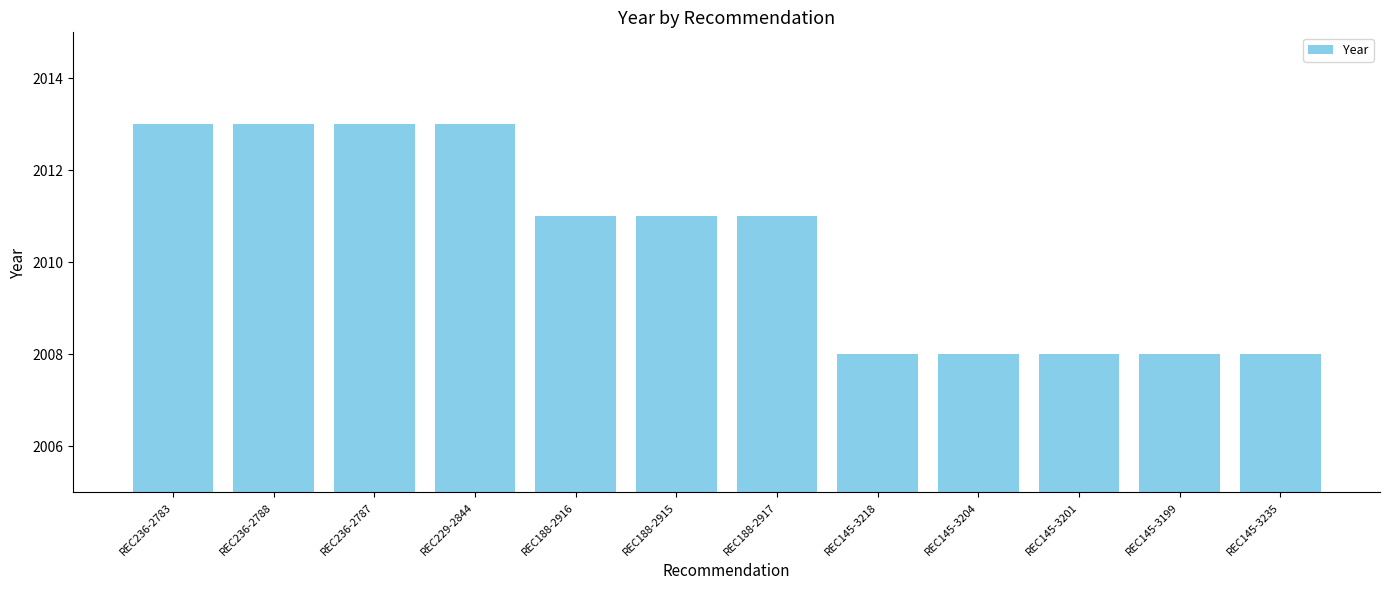

The chart shows a value of 2008 at REC145-3201. True or false?

True